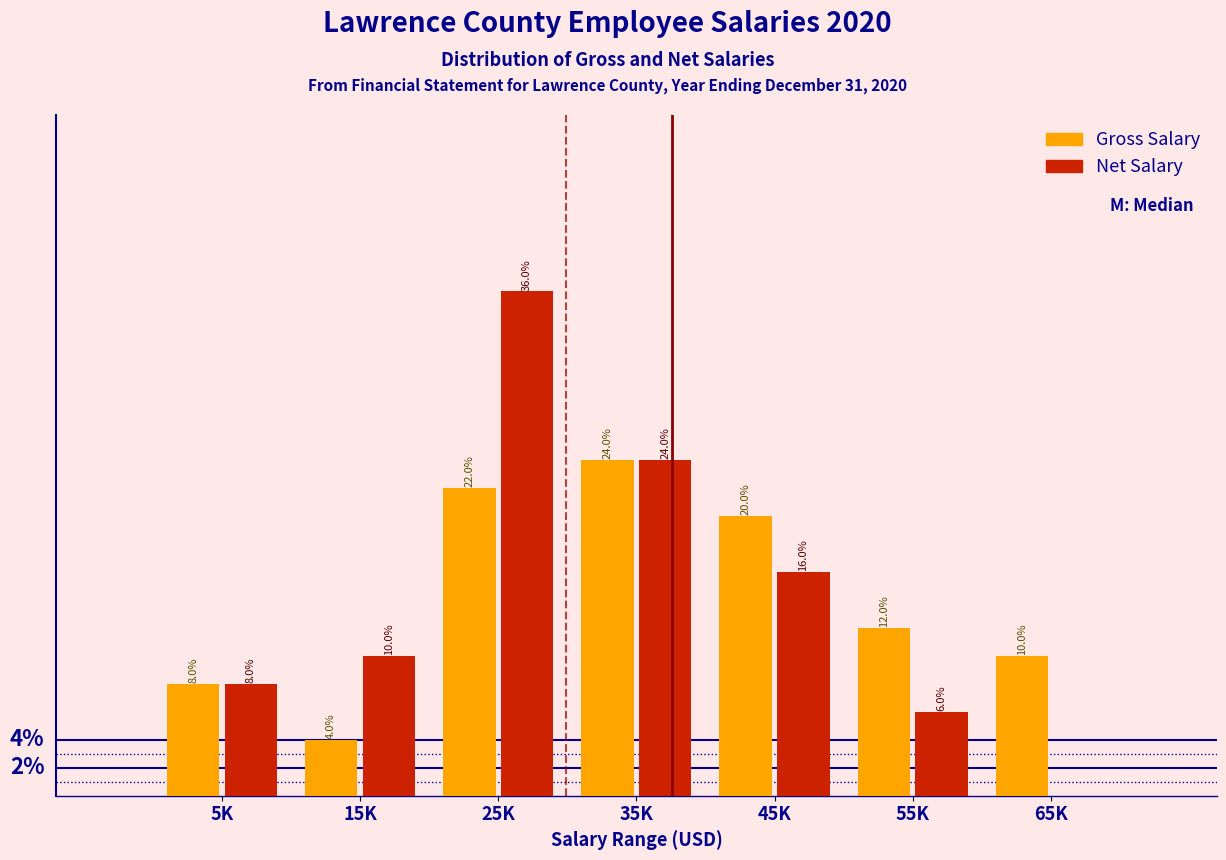

At which category does the chart reach its peak across all series?

25K